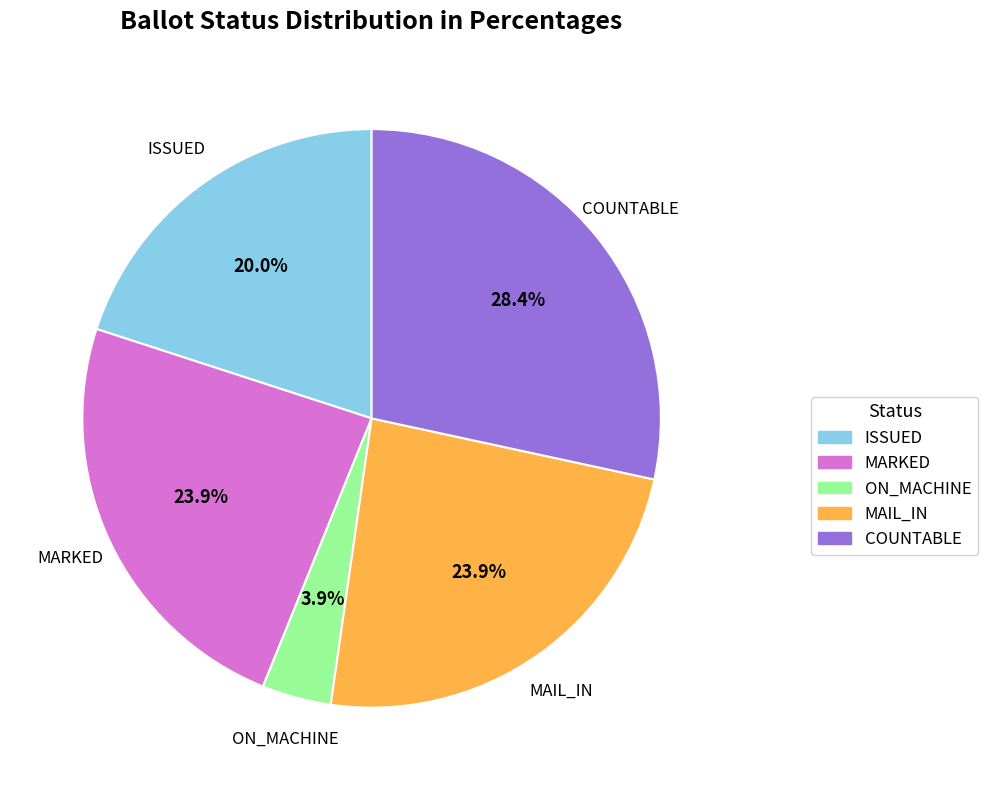

Between COUNTABLE and MAIL_IN, which is larger?

COUNTABLE